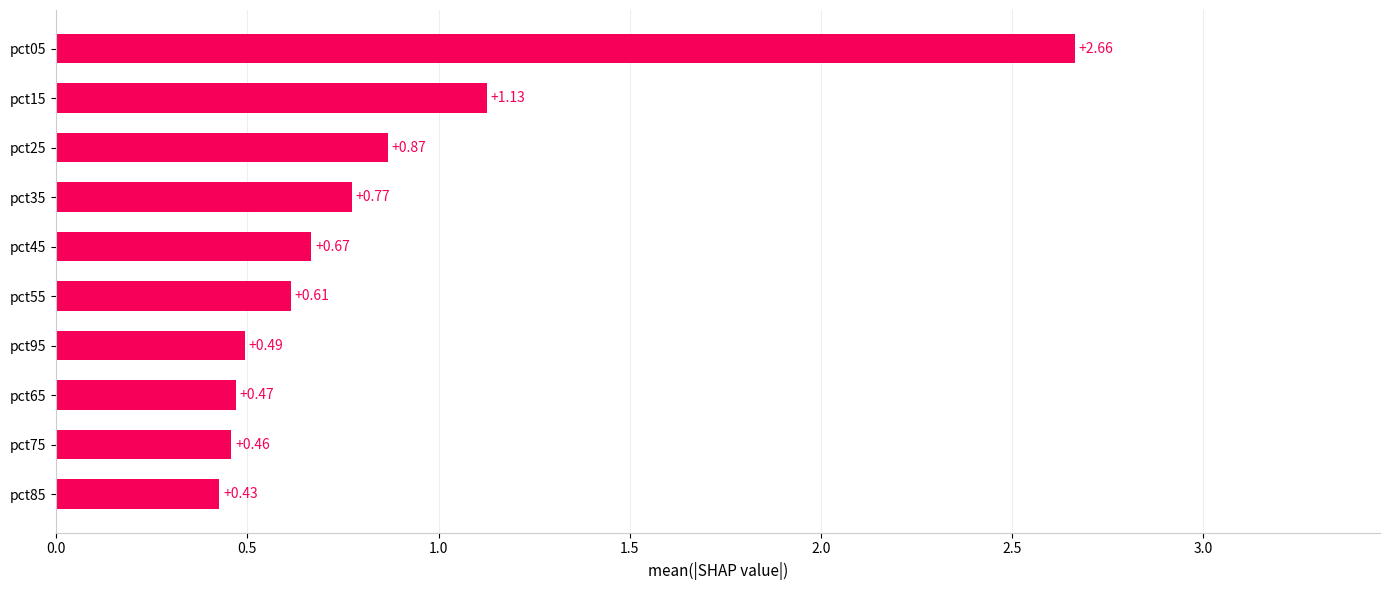

Rank the categories by value from lowest to highest.

pct85, pct75, pct65, pct95, pct55, pct45, pct35, pct25, pct15, pct05